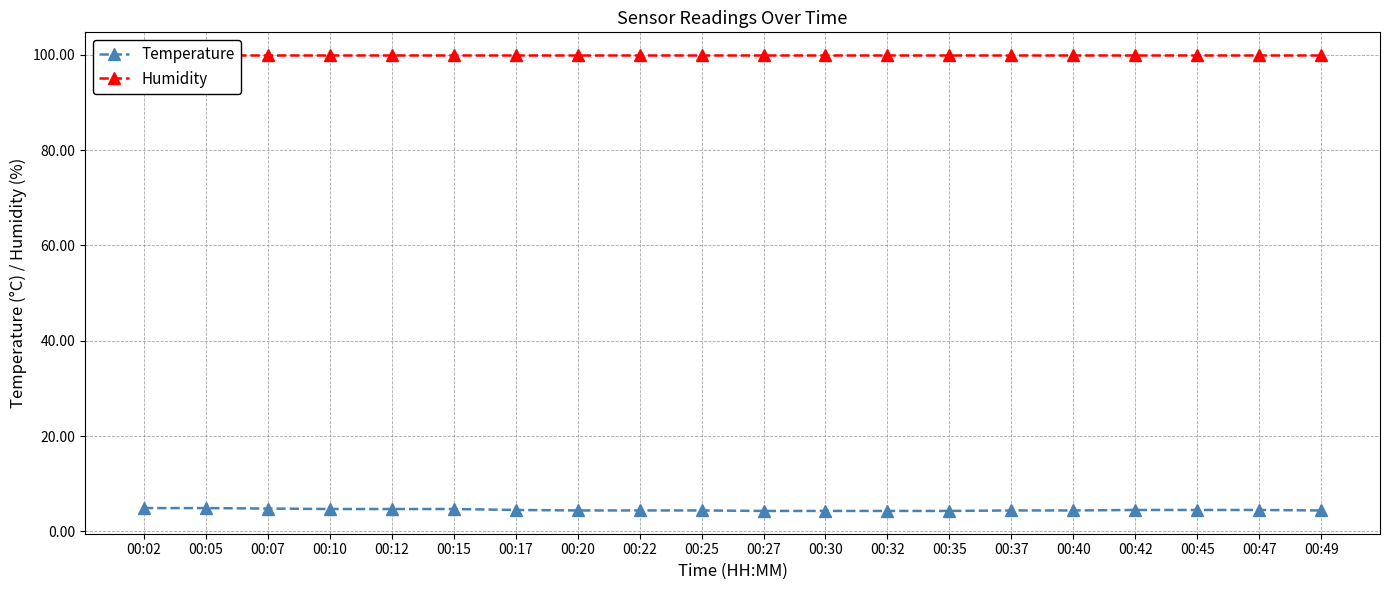

Reading left to right, list all the values displayed in this chart.

Temperature: 00:02=4.9	00:05=4.9	00:07=4.8	00:10=4.7	00:12=4.7	00:15=4.7	00:17=4.5	00:20=4.4	00:22=4.4	00:25=4.4	00:27=4.3	00:30=4.3	00:32=4.3	00:35=4.3	00:37=4.4	00:40=4.4	00:42=4.5	00:45=4.5	00:47=4.5	00:49=4.4
Humidity: 00:02=99.9	00:05=99.9	00:07=99.9	00:10=99.9	00:12=99.9	00:15=99.9	00:17=99.9	00:20=99.9	00:22=99.9	00:25=99.9	00:27=99.9	00:30=99.9	00:32=99.9	00:35=99.9	00:37=99.9	00:40=99.9	00:42=99.9	00:45=99.9	00:47=99.9	00:49=99.9